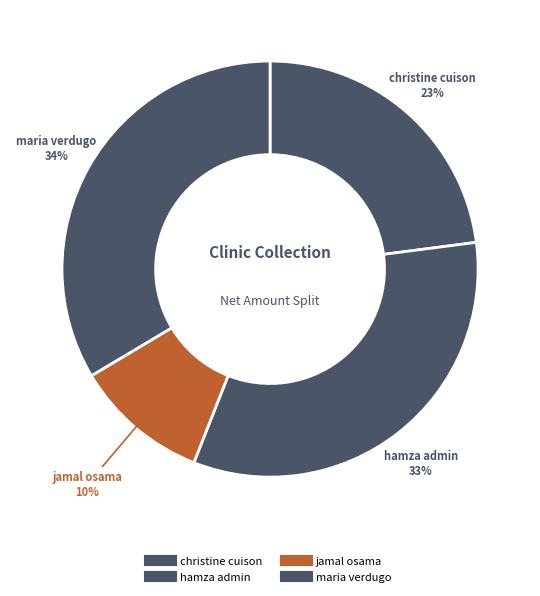

To the nearest percent, what is the difference between the christine cuison and maria verdugo slice percentages?

11%